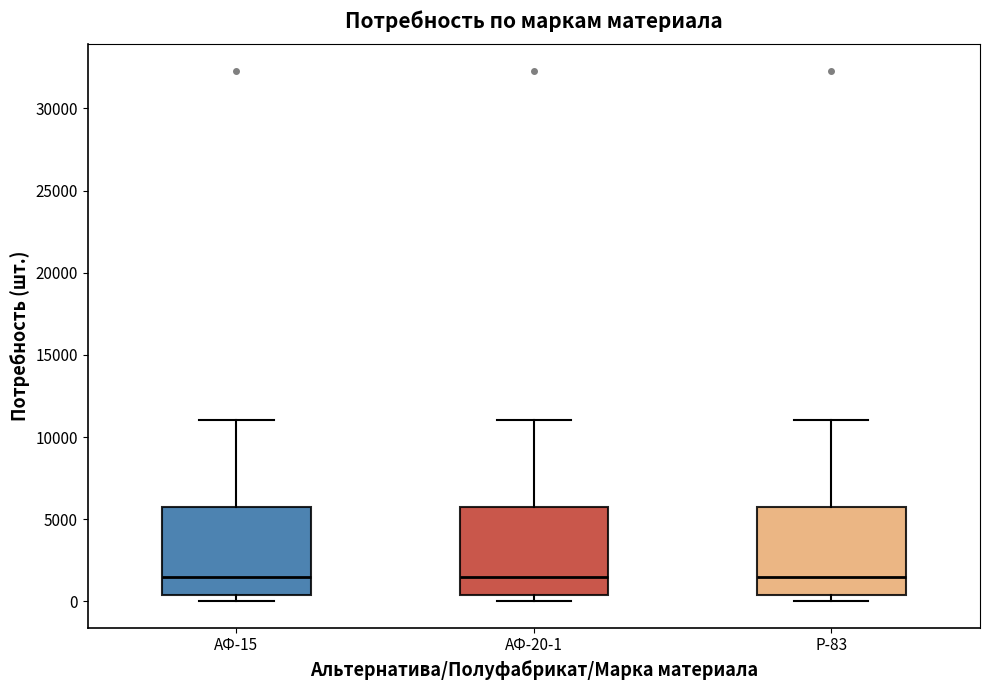

Reading left to right, read every box against the y-axis: the position of its median line, the range the box covers, and the ends of its whiskers. The values are not printed on the chart, so give them approximately, as read against the axis.

АФ-15: median 1500, box 500 to 5500, whiskers 0 to 11000
АФ-20-1: median 1500, box 500 to 5500, whiskers 0 to 11000
Р-83: median 1500, box 500 to 5500, whiskers 0 to 11000